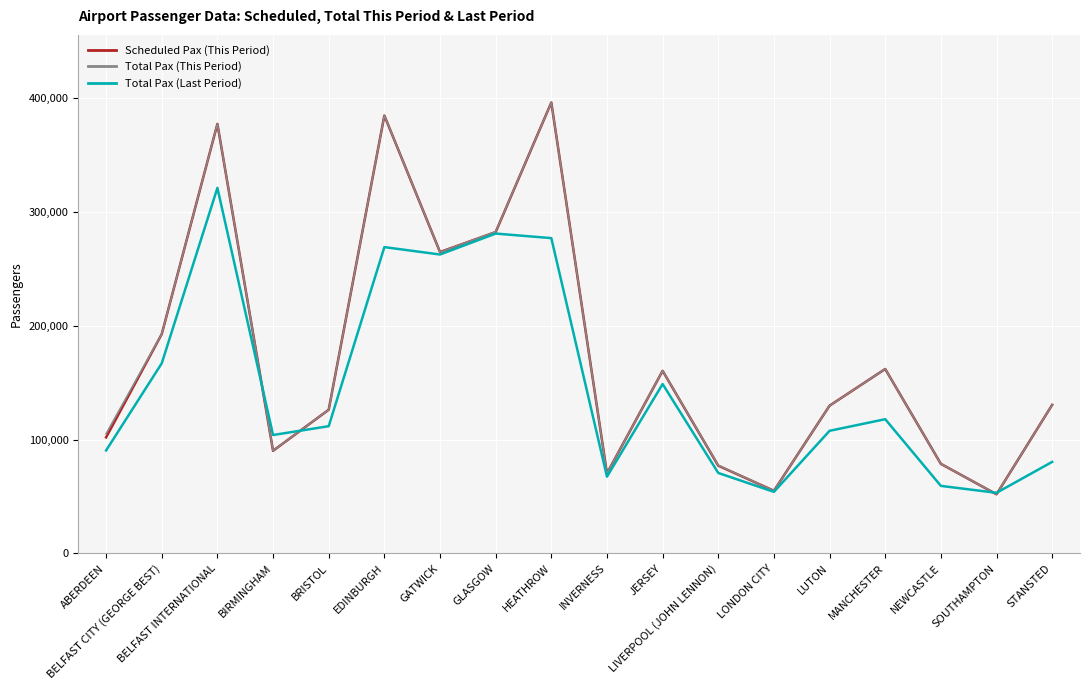

How many interior local peaks does the Total Pax (This Period) series have?

5